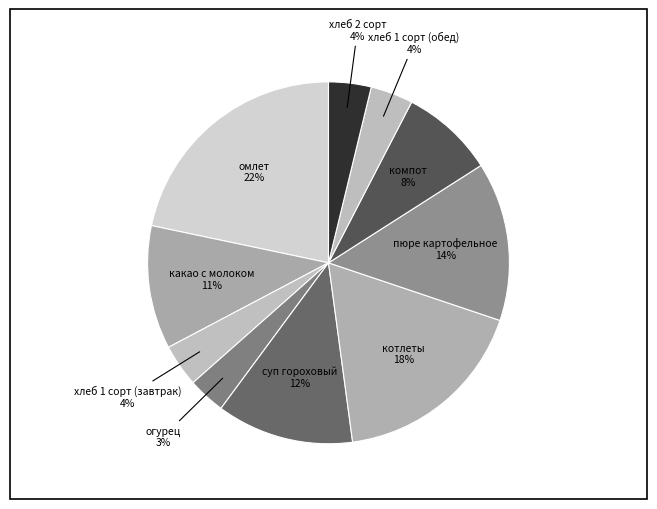

Do хлеб 1 сорт (обед) and омлет together represent more than half of the pie?

No